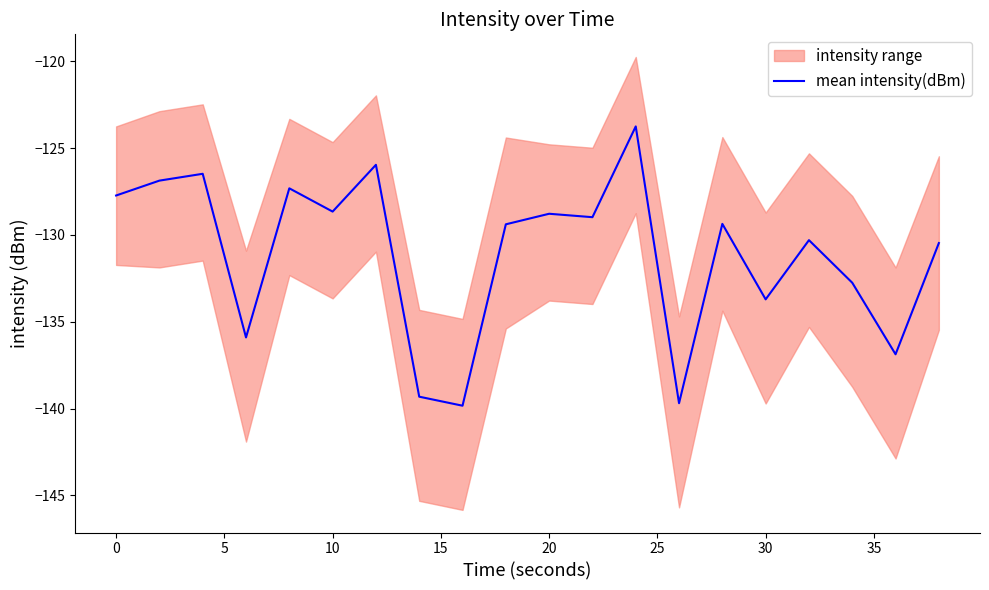

What is the maximum value for mean intensity(dBm)?

-123.7